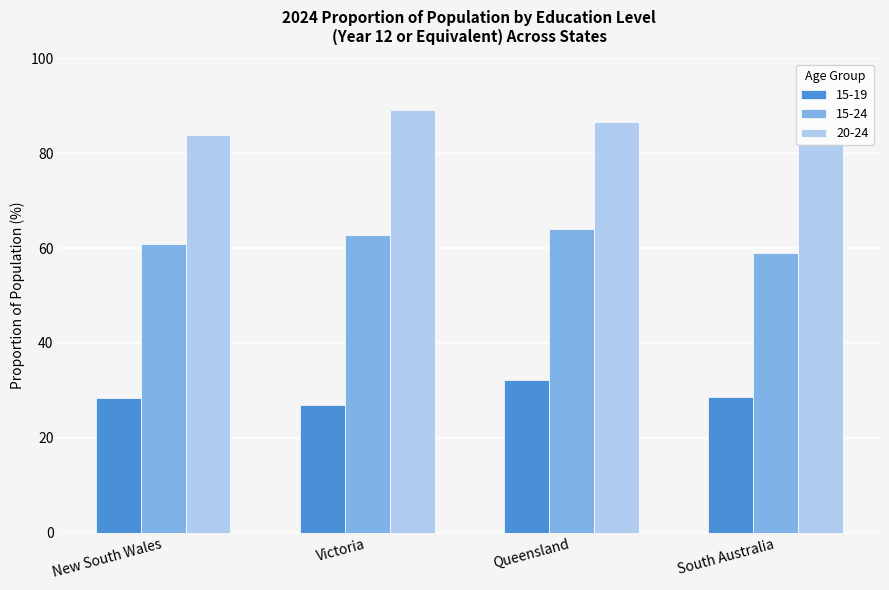

What is the greatest value displayed?

89.2